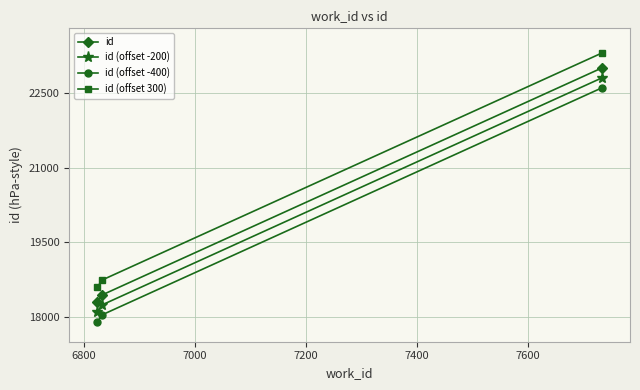

What is the maximum value shown in the chart?

23307